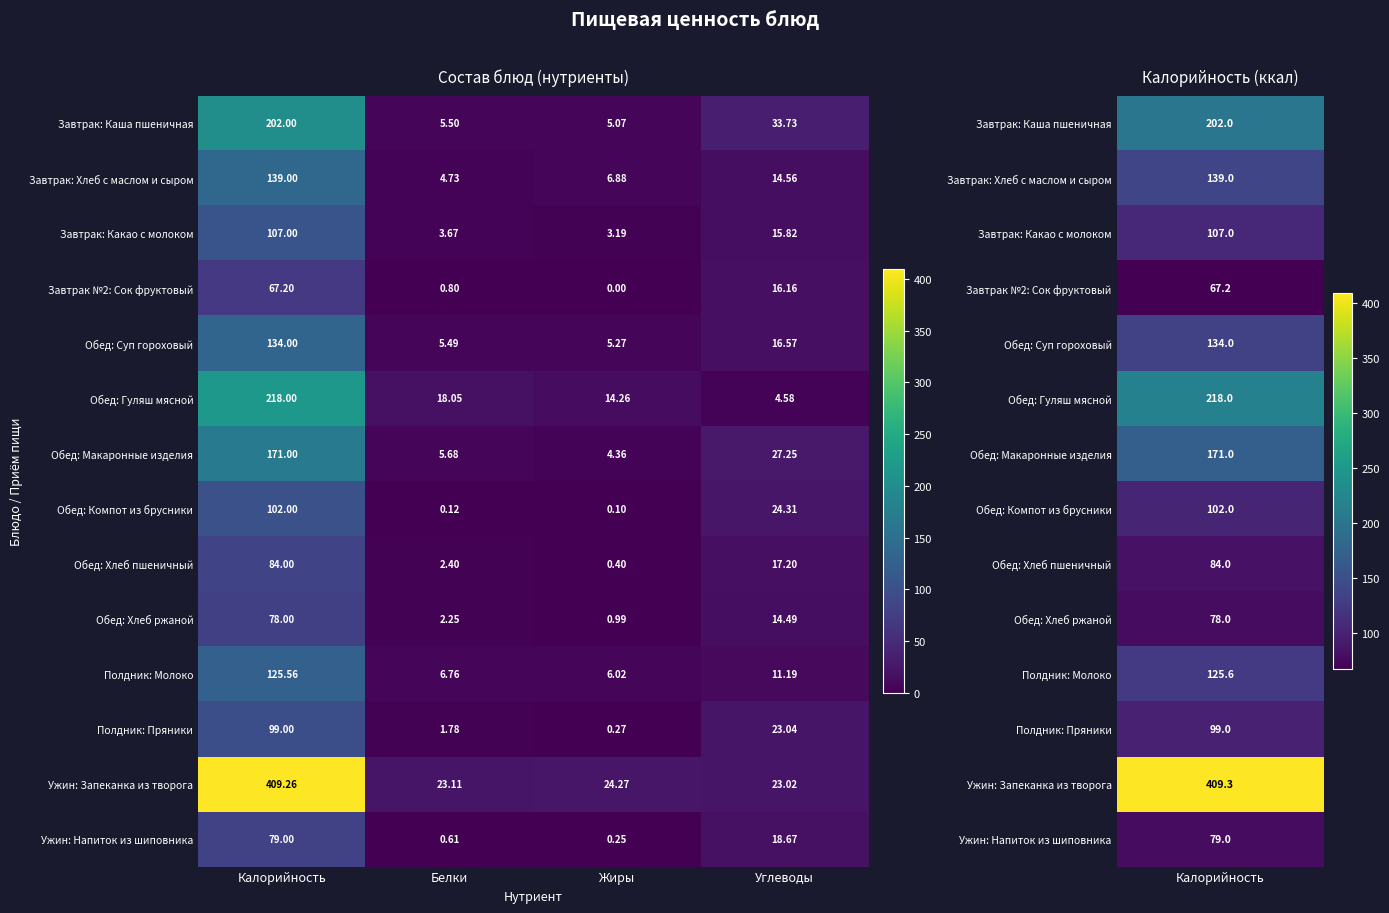

Is the value of Завтрак: Хлеб с маслом и сыром at Калорийность greater than the value of Завтрак №2: Сок фруктовый at Белки?

Yes